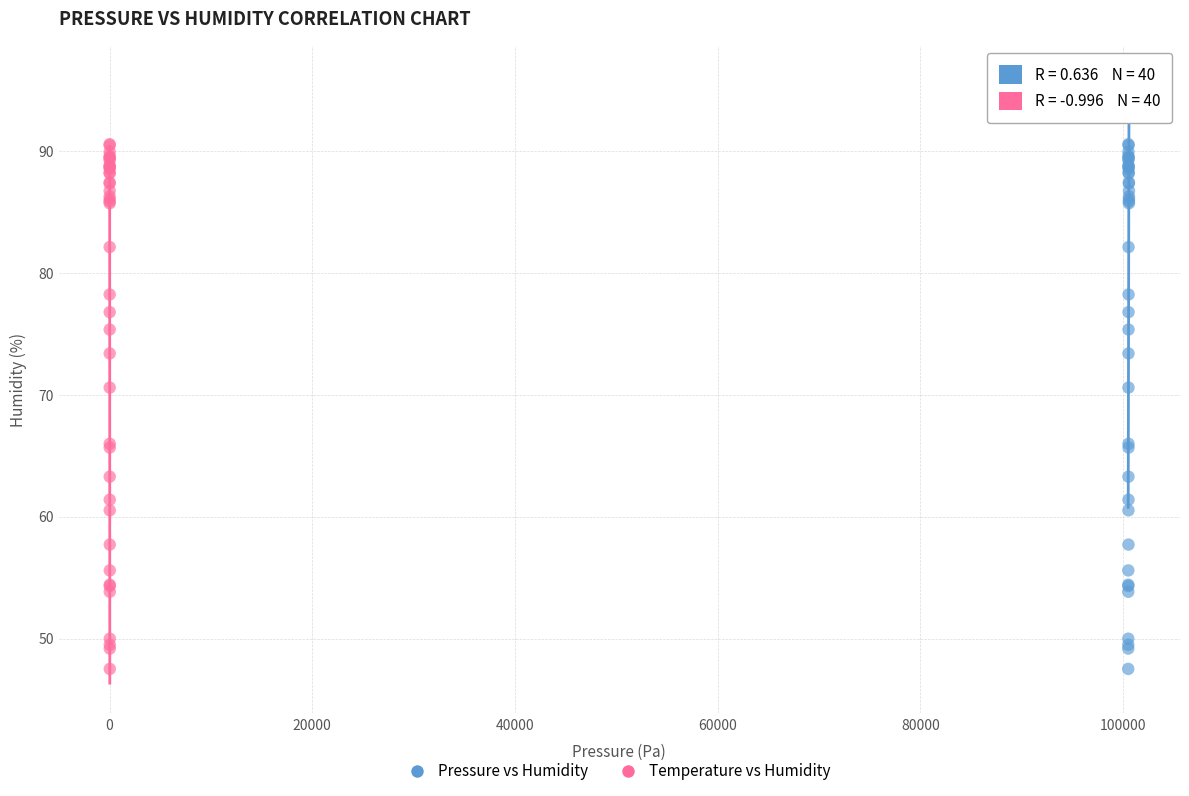

What are all the series names shown in the legend?

Pressure vs Humidity, Temperature vs Humidity